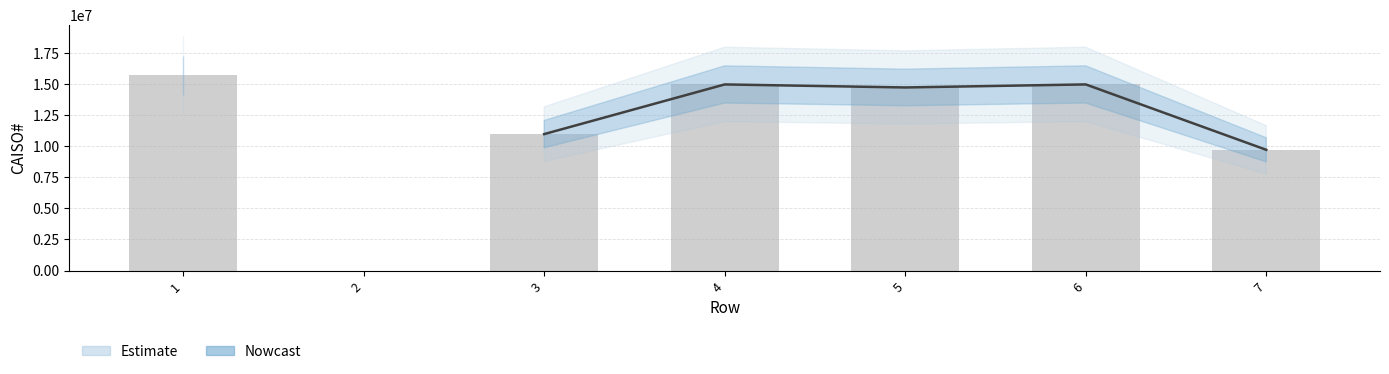

What is the value of the 1st bar from the left?

15666227.0